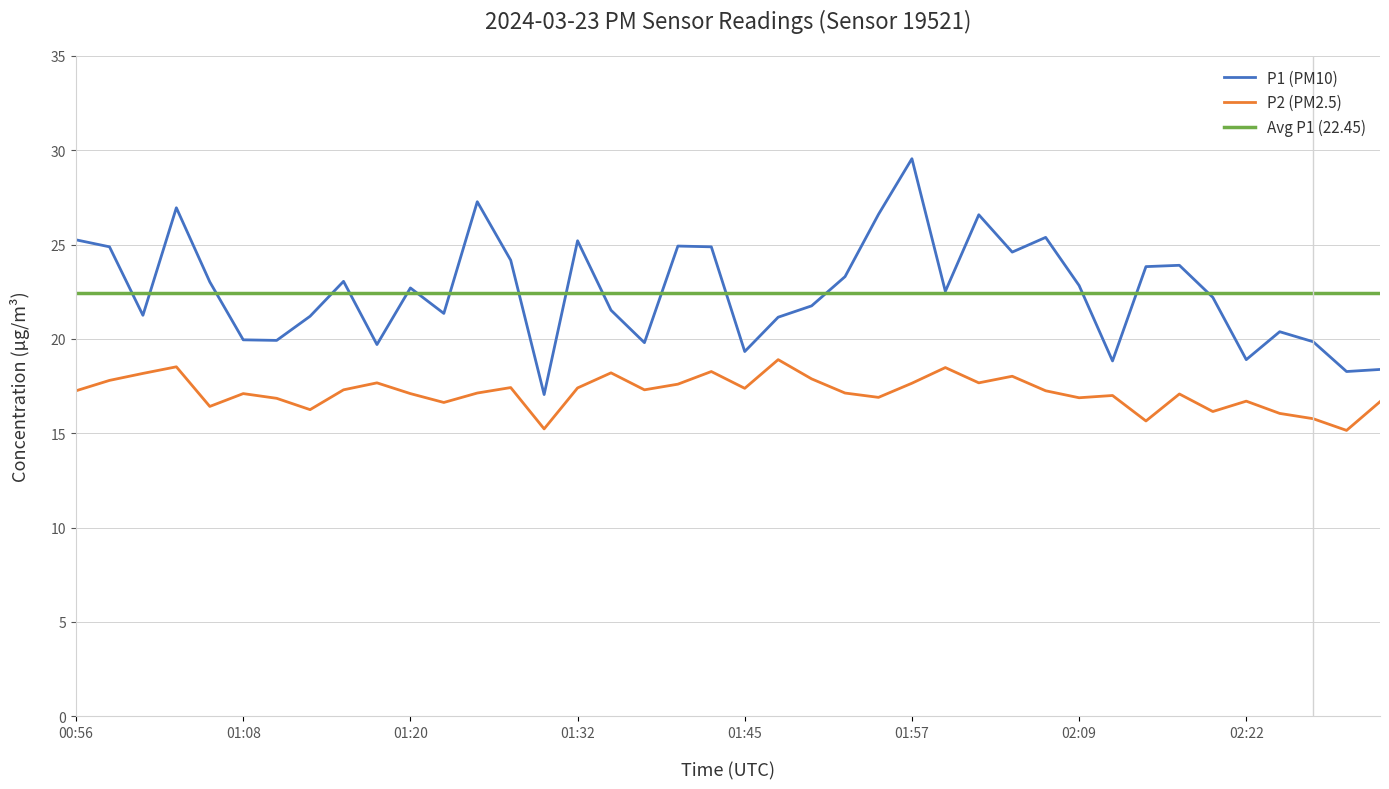

What position from the left is 02:14?

33